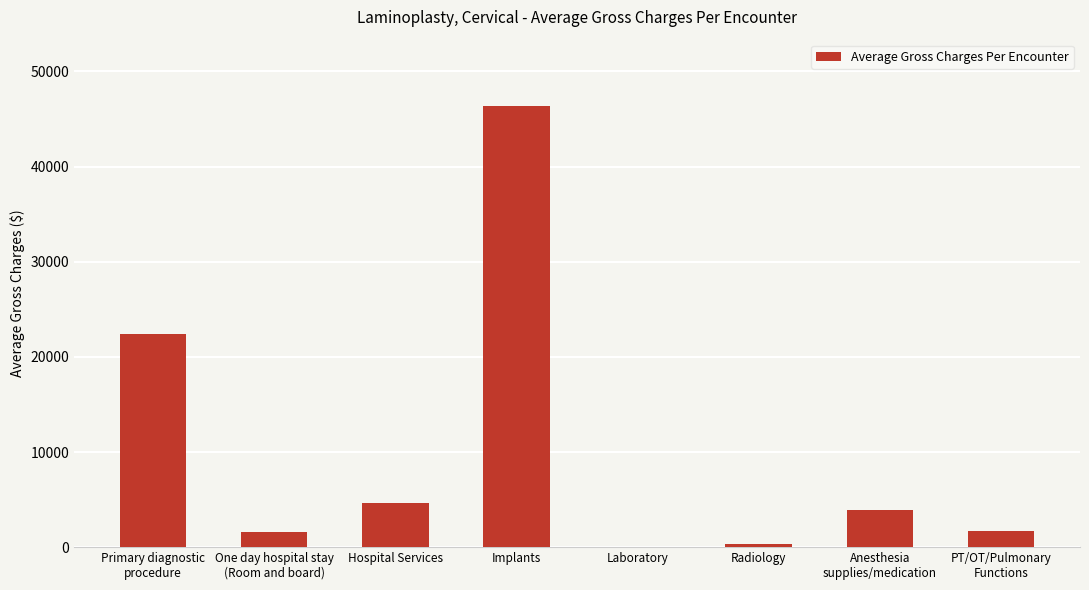

What is the greatest value displayed?

46388.0